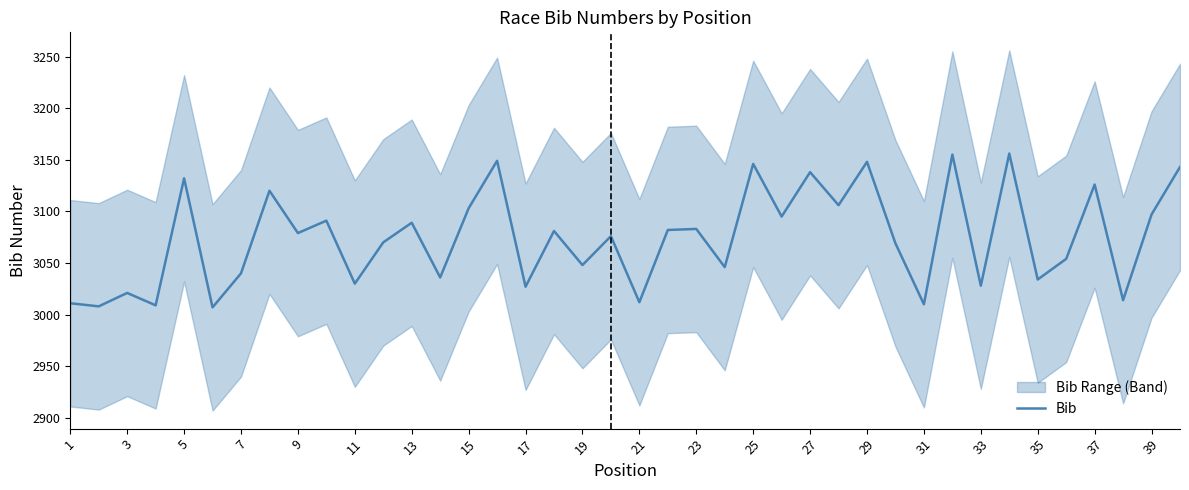

What is the lowest value of the Bib series?

3007